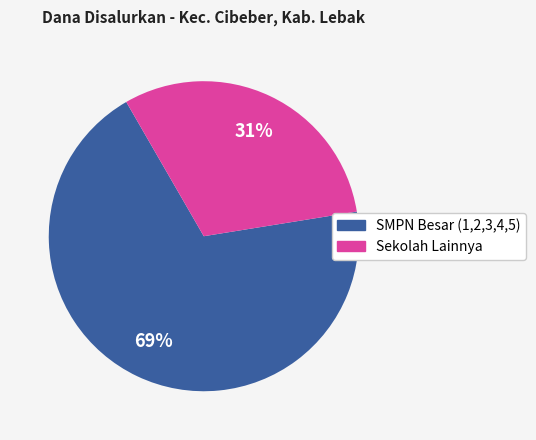

How many slices are in this pie chart?

2